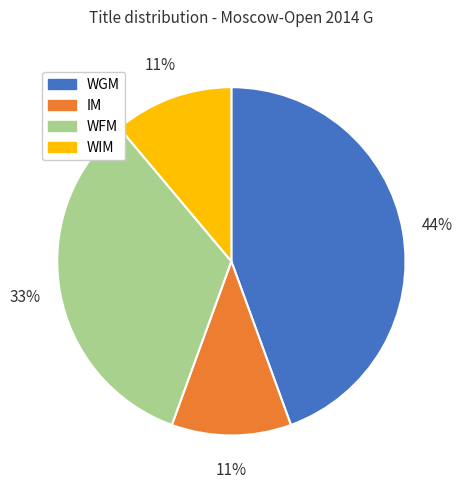

What is the largest slice in the pie chart?

WGM